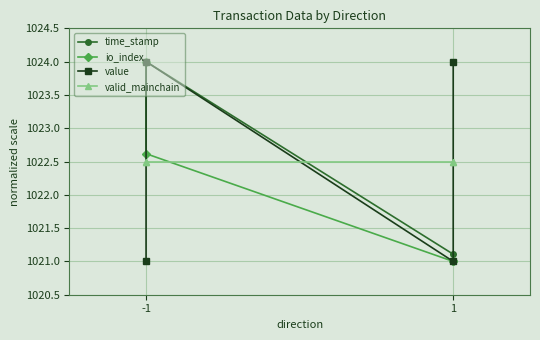

Which series ends up on top after the final intersection of time_stamp and value?

value